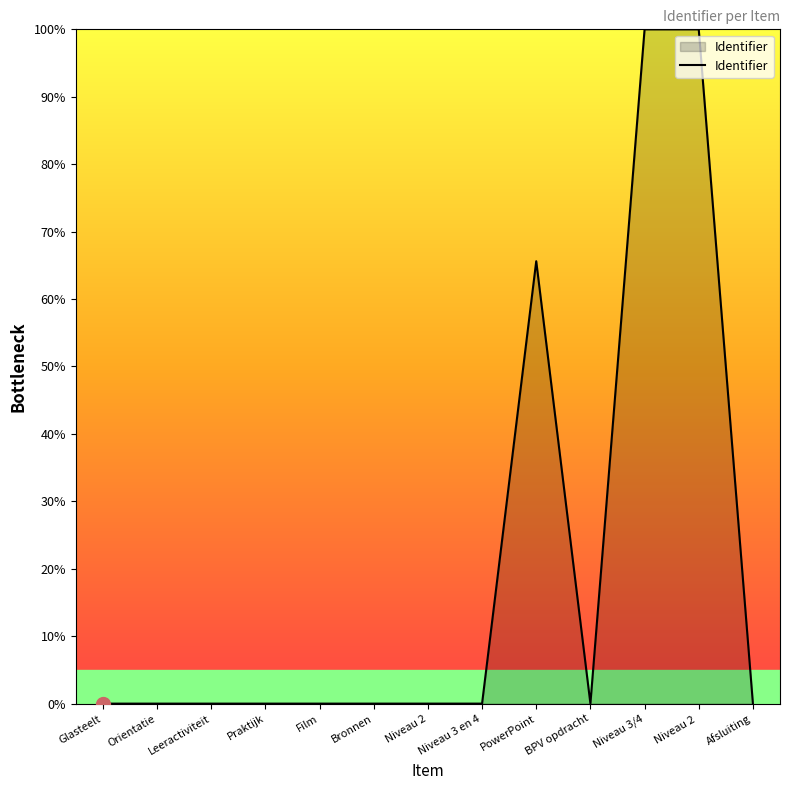

At which label is the value closest to 50?

PowerPoint